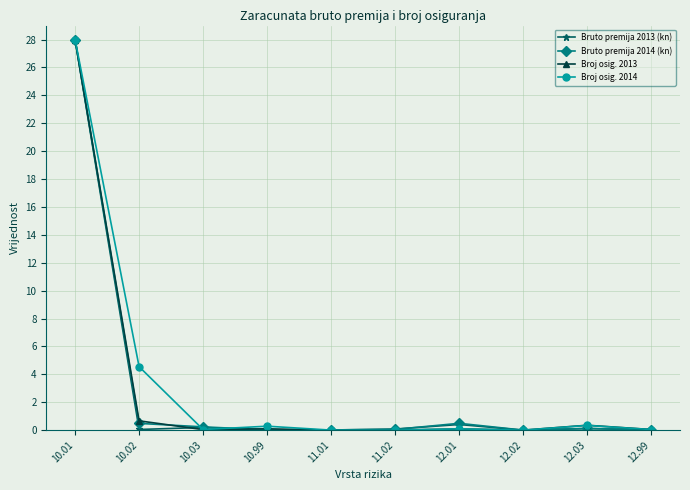

What is the label of the 3rd point from the left?

10.03